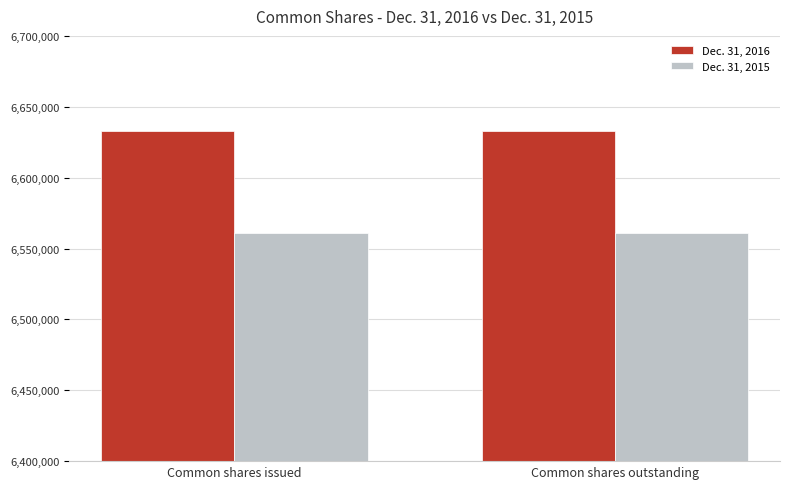

What is the average value of the Dec. 31, 2015 series?

6560987